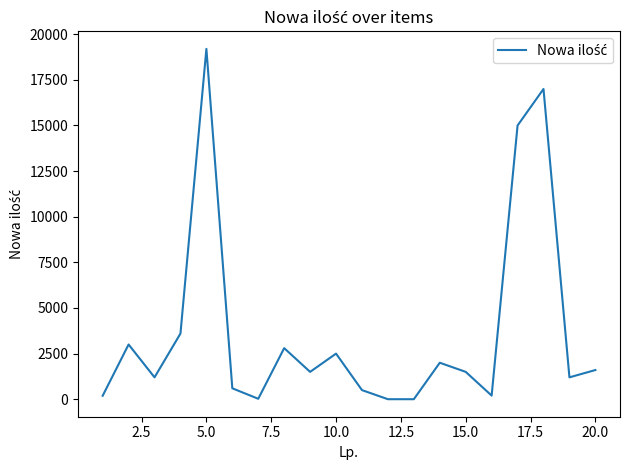

What is the difference between the maximum and minimum values?

19198